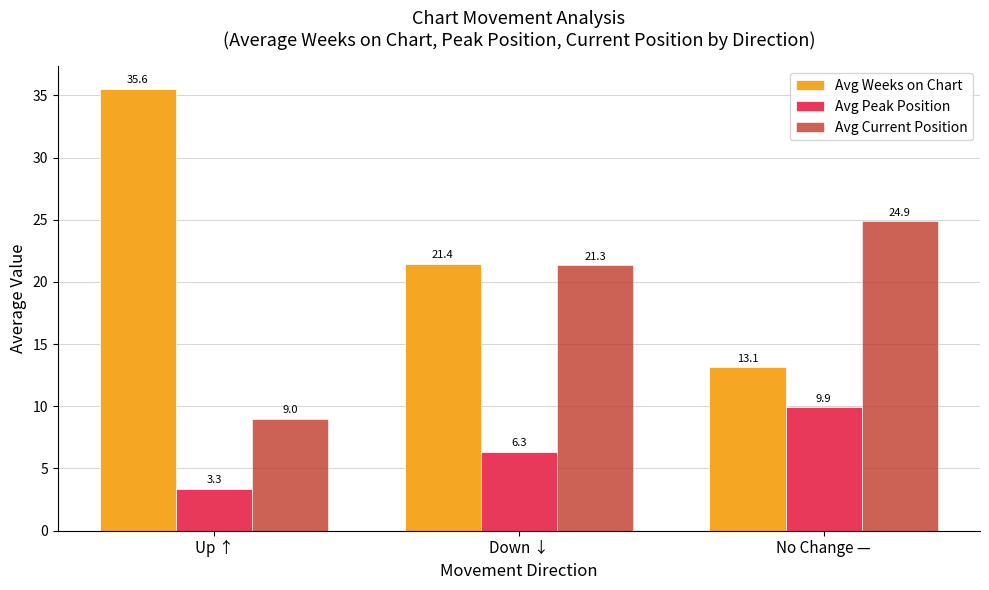

What position from the right is No Change —?

1